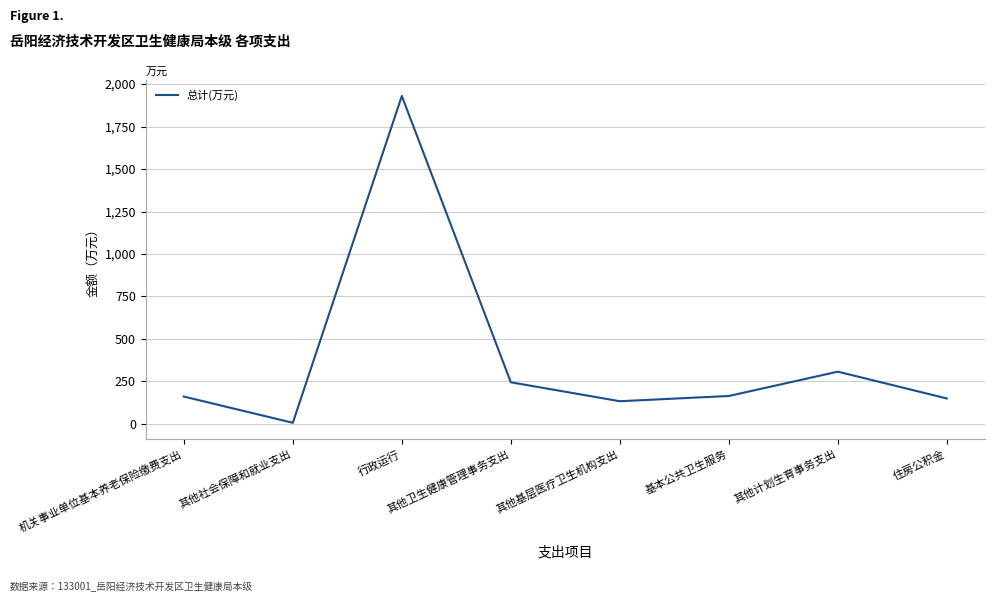

What is the approximate value at 行政运行?

1930.1